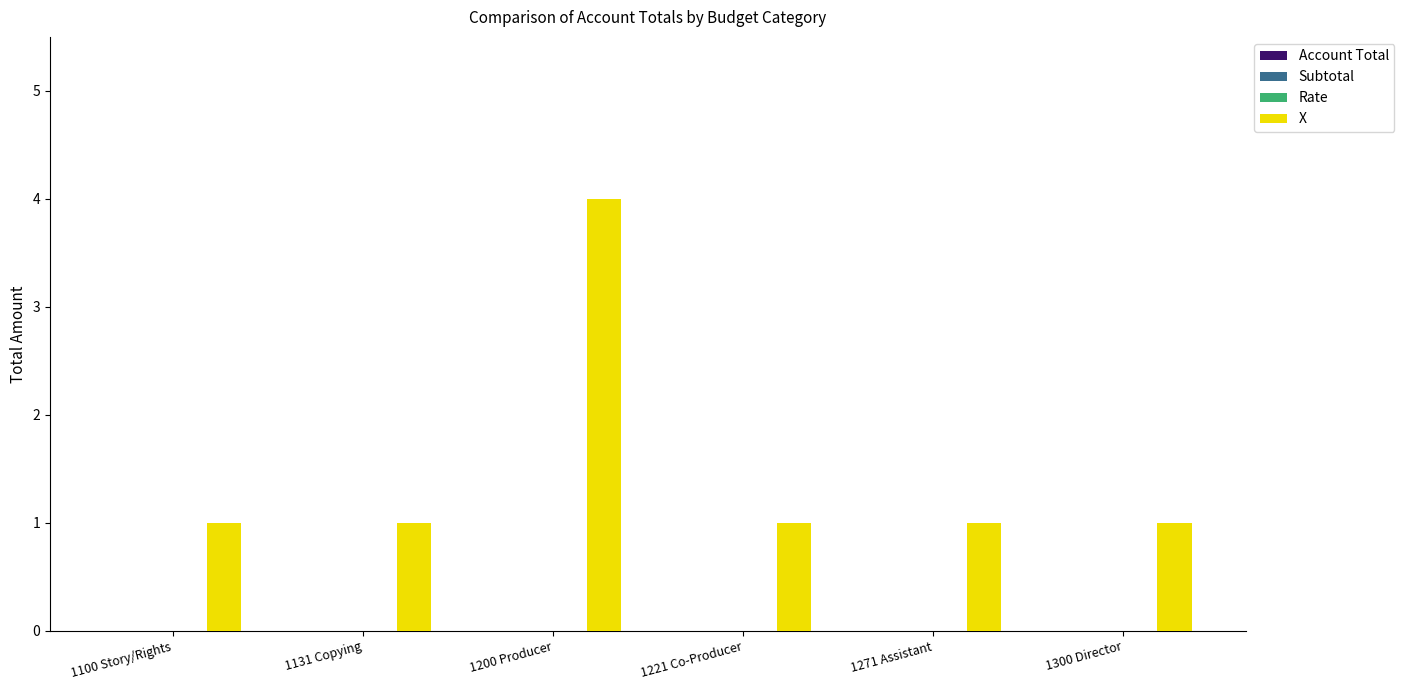

What is the maximum value shown in the chart?

4